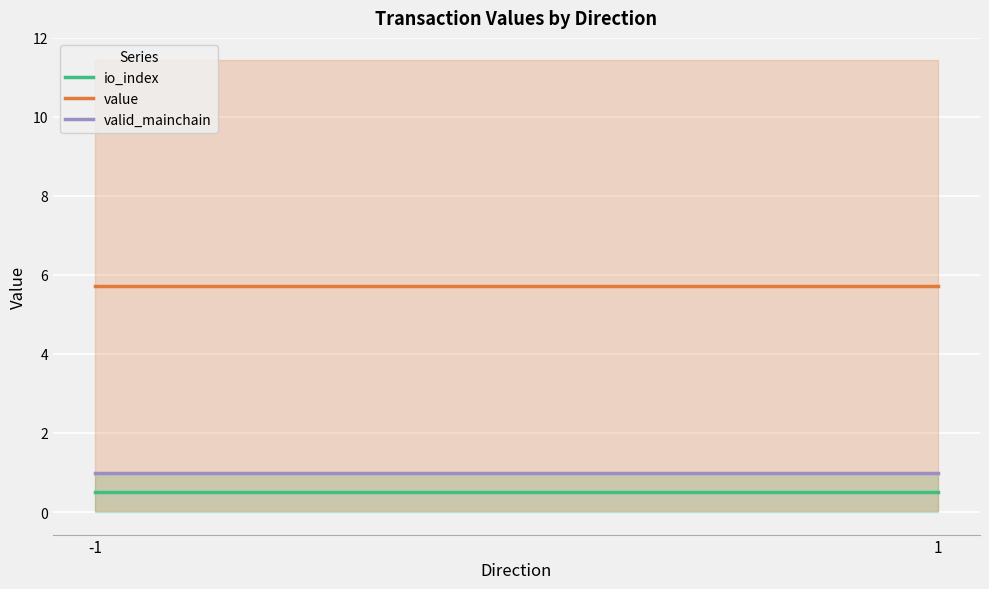

What is the minimum value for valid_mainchain?

1.0